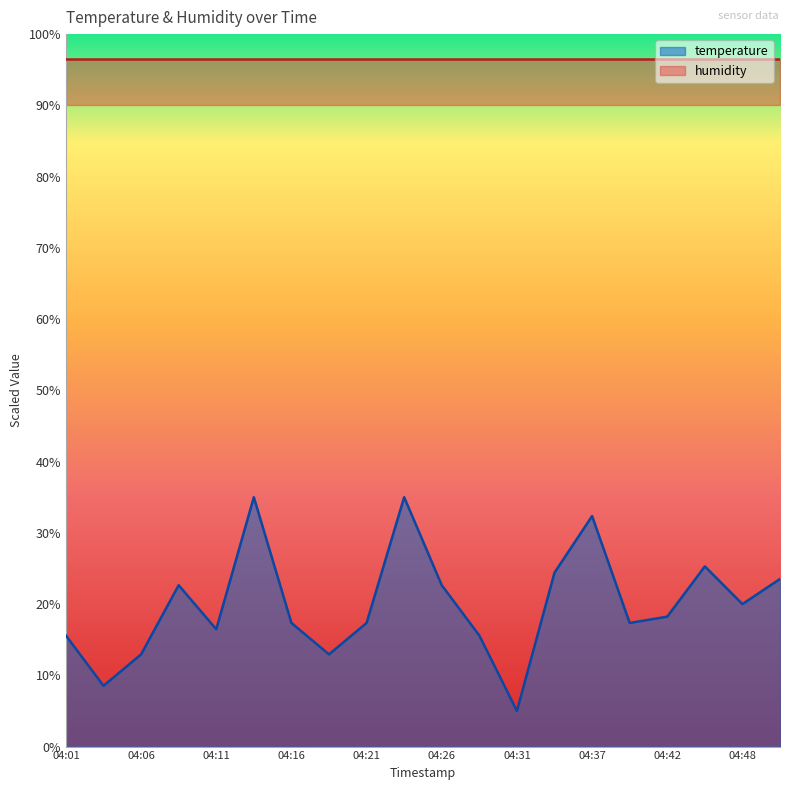

List the labels in order of value, largest first.

04:14, 04:24, 04:37, 04:45, 04:34, 04:51, 04:09, 04:26, 04:48, 04:42, 04:16, 04:21, 04:39, 04:11, 04:01, 04:28, 04:06, 04:19, 04:04, 04:31